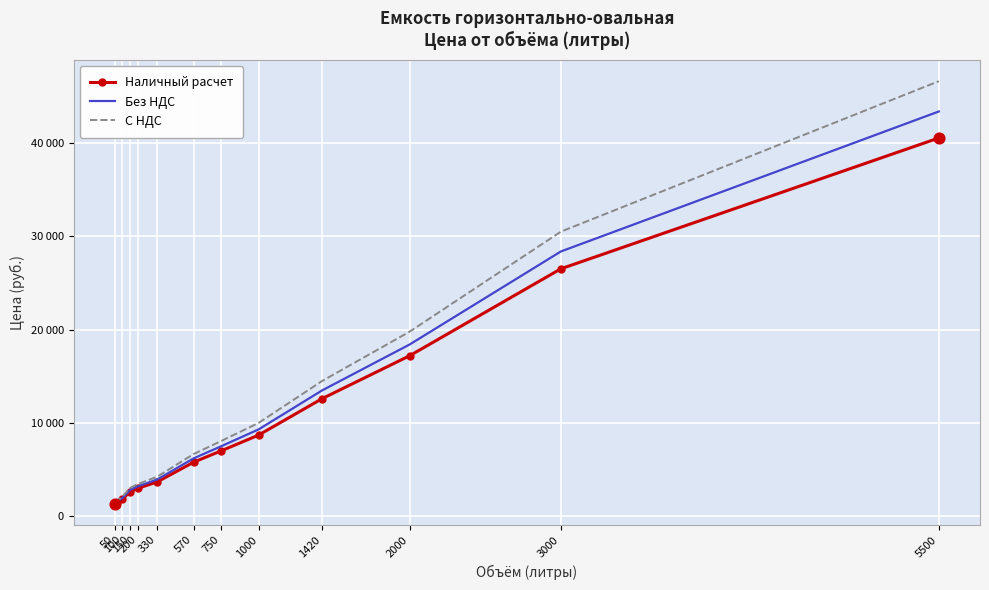

Which series has the largest total across all categories?

С НДС